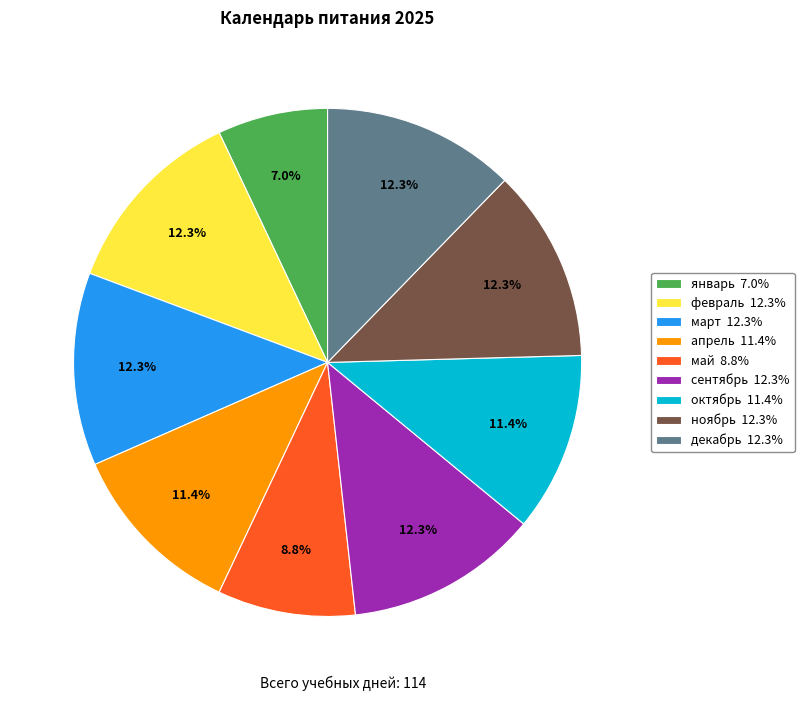

Is the sum of март and сентябрь greater than half?

No